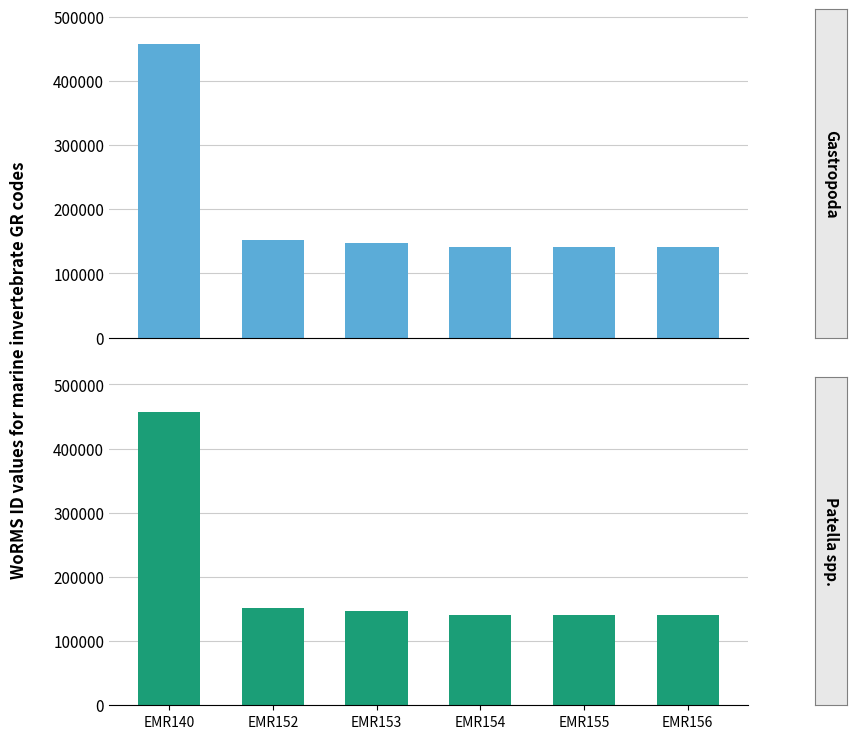

What is the difference between the WoRMS ID (Gastropoda) values at EMR140 and EMR153?

309203